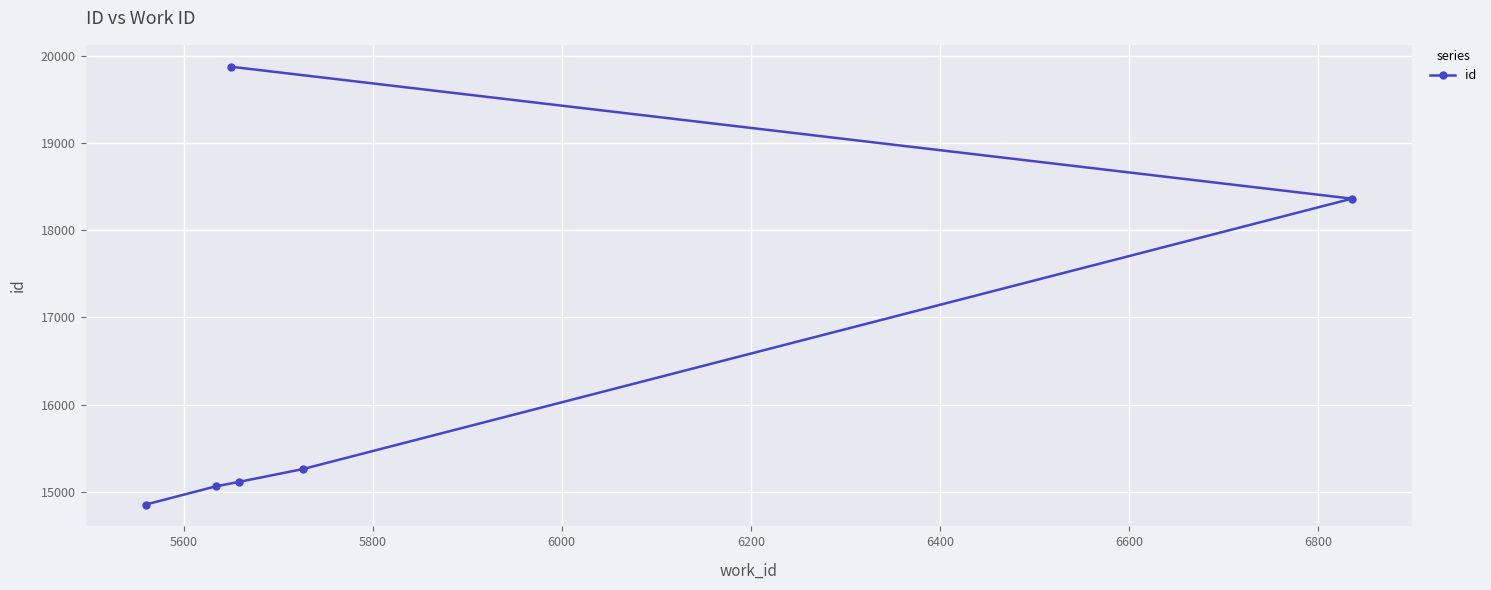

How many distinct data groups are displayed?

1